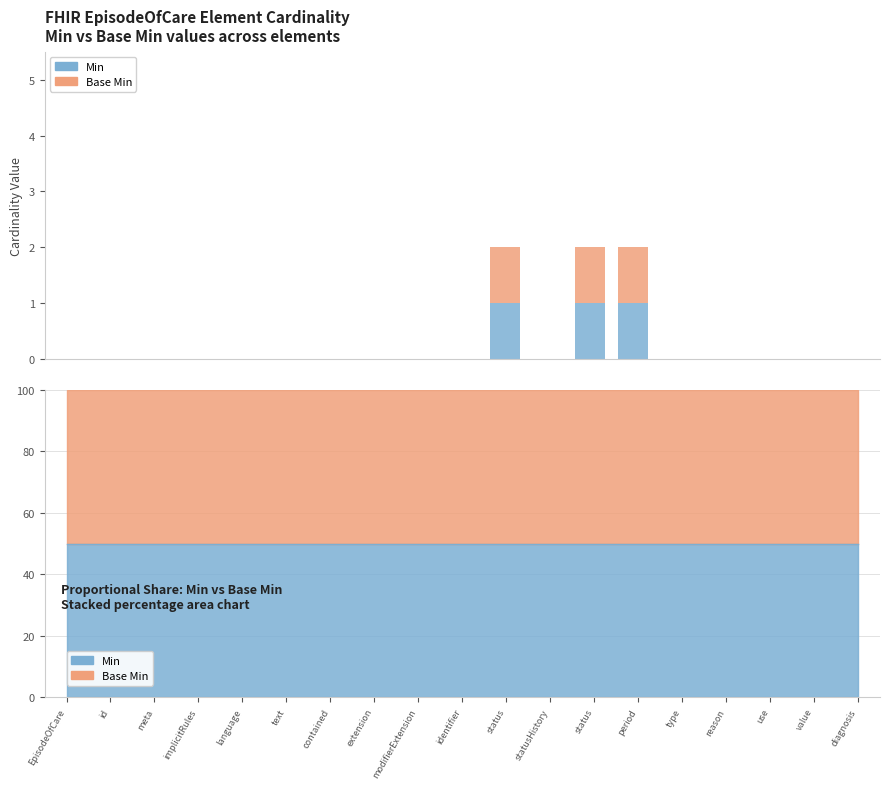

What is the label of the 9th bar from the right?

status